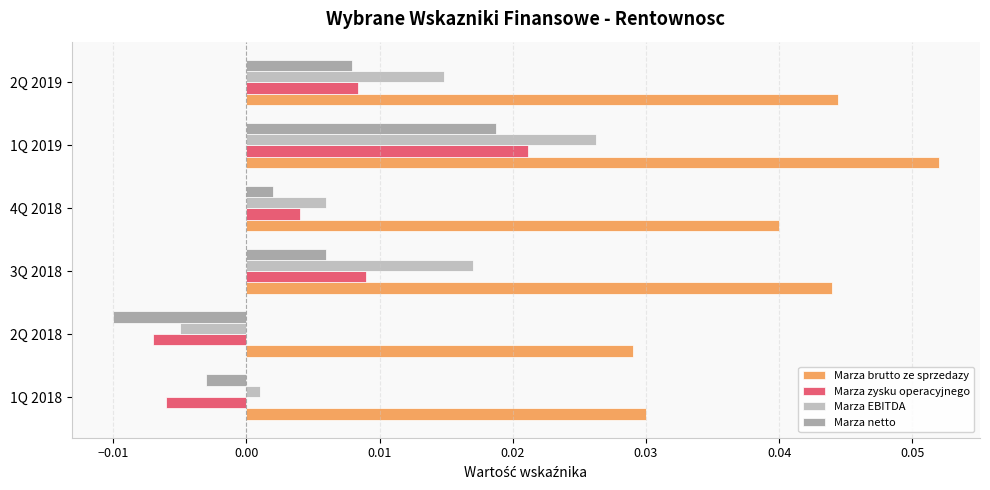

How many values in Marza zysku operacyjnego are below zero?

2